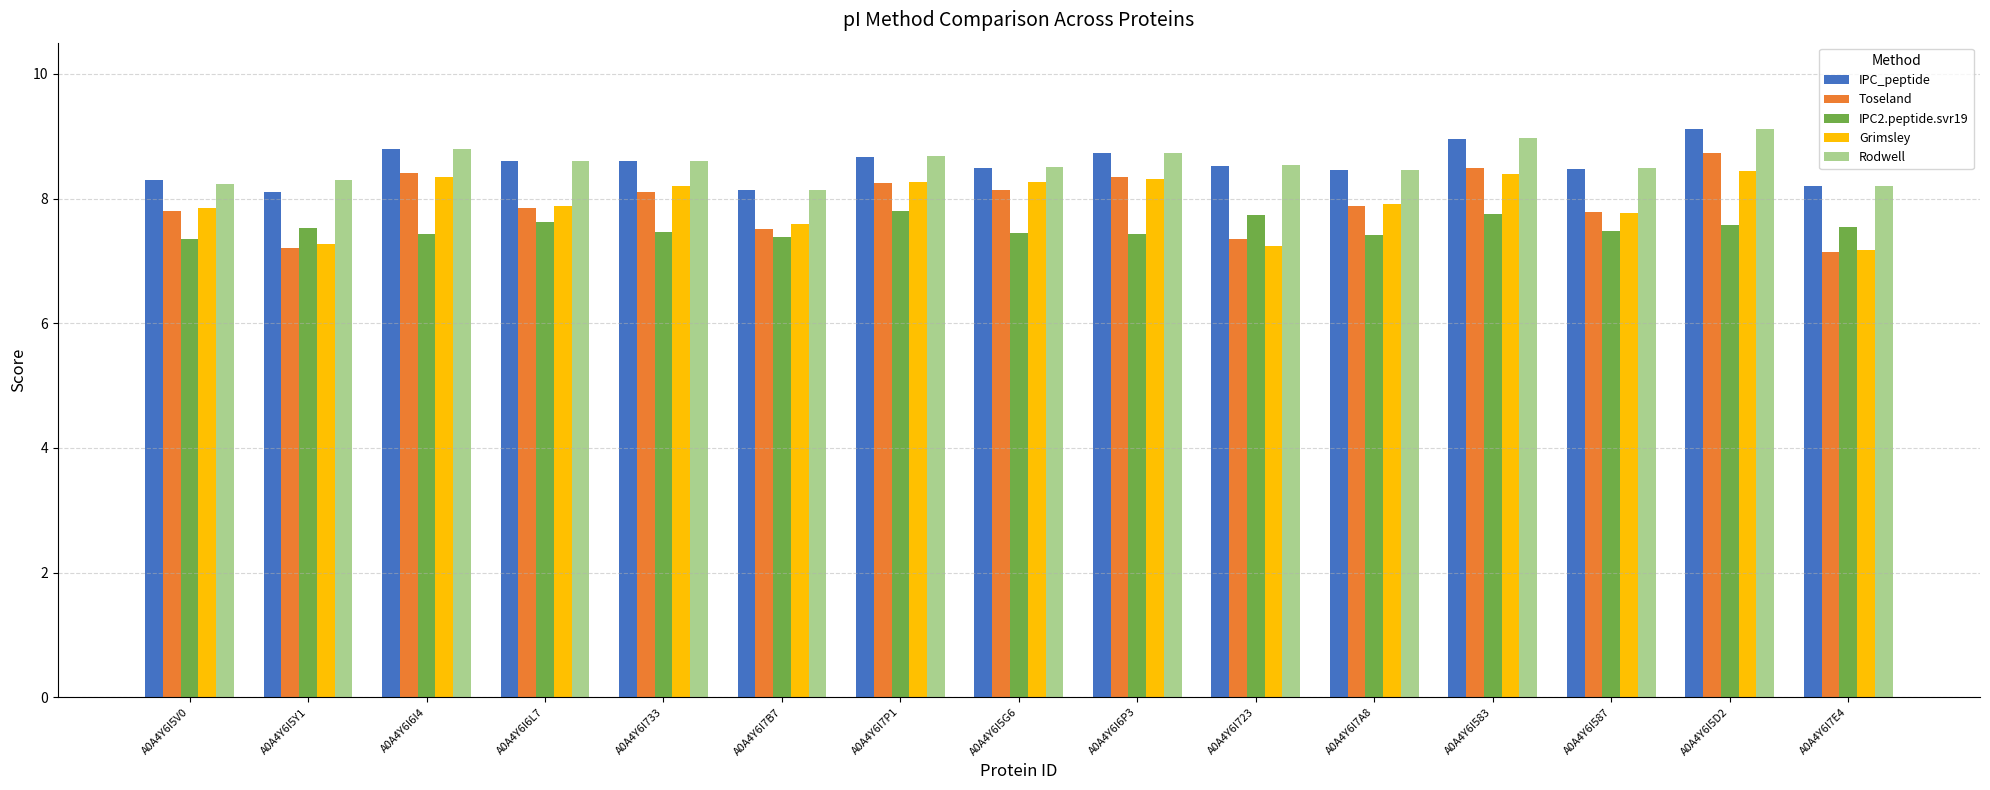

Which category has the highest value in the Toseland series?

A0A4Y6I5D2